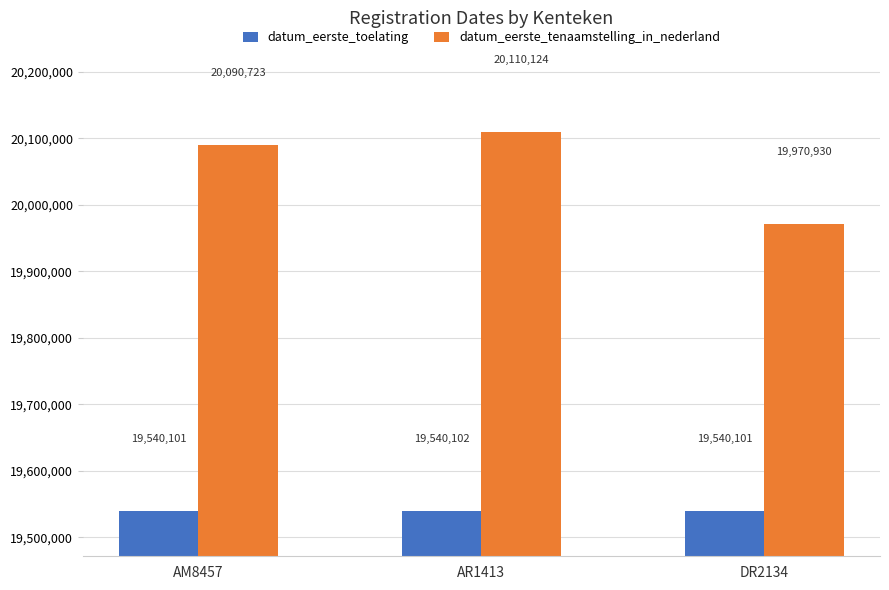

What is the average value of the datum_eerste_toelating series?

19540101